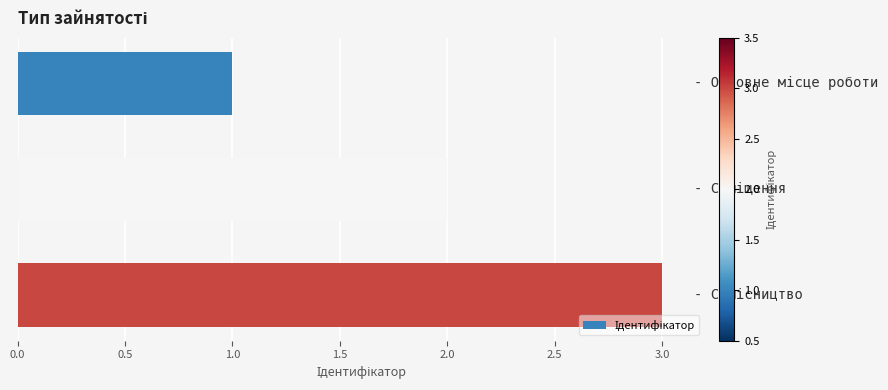

What is the maximum value shown in the chart?

3